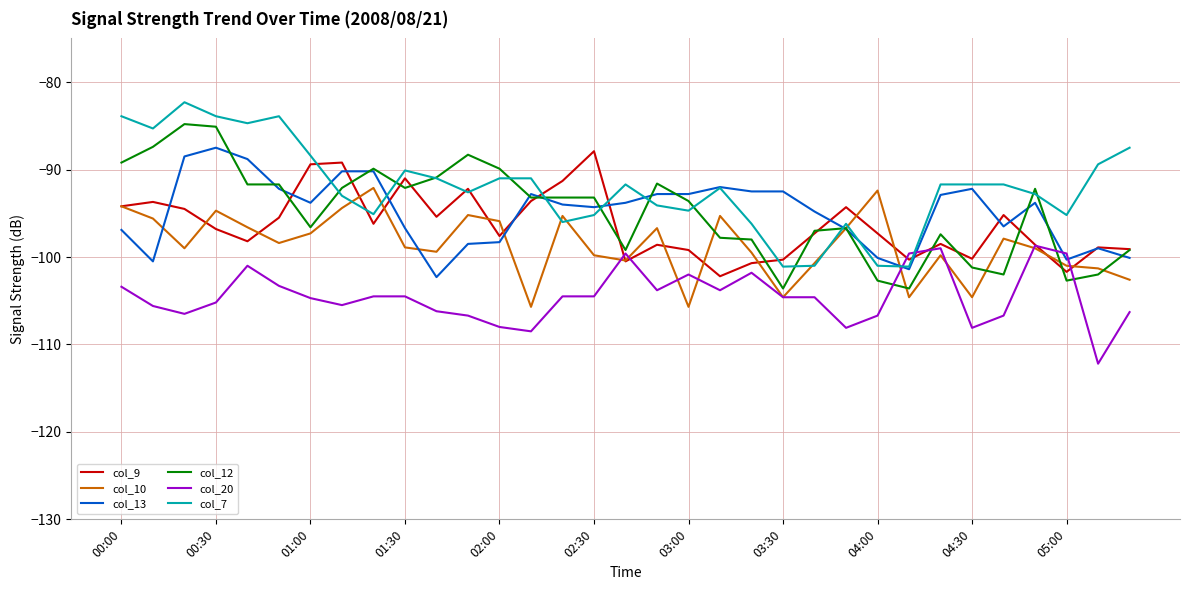

What is the smallest value displayed?

-112.2